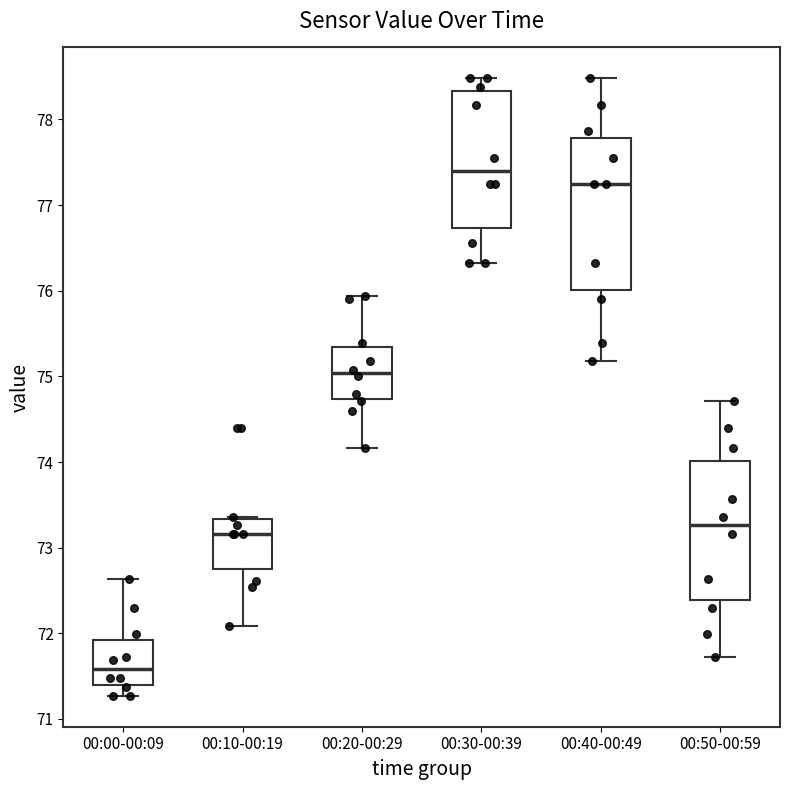

Reading left to right, read every box against the y-axis: the position of its median line, the range the box covers, and the ends of its whiskers. The values are not printed on the chart, so give them approximately, as read against the axis.

00:00-00:09: median 71.6, box 71.4 to 71.9, whiskers 71.3 to 72.6
00:10-00:19: median 73.2, box 72.7 to 73.3, whiskers 72.1 to 73.4
00:20-00:29: median 75.0, box 74.7 to 75.3, whiskers 74.2 to 75.9
00:30-00:39: median 77.4, box 76.7 to 78.3, whiskers 76.3 to 78.5
00:40-00:49: median 77.3, box 76.0 to 77.8, whiskers 75.2 to 78.5
00:50-00:59: median 73.3, box 72.4 to 74.0, whiskers 71.7 to 74.7